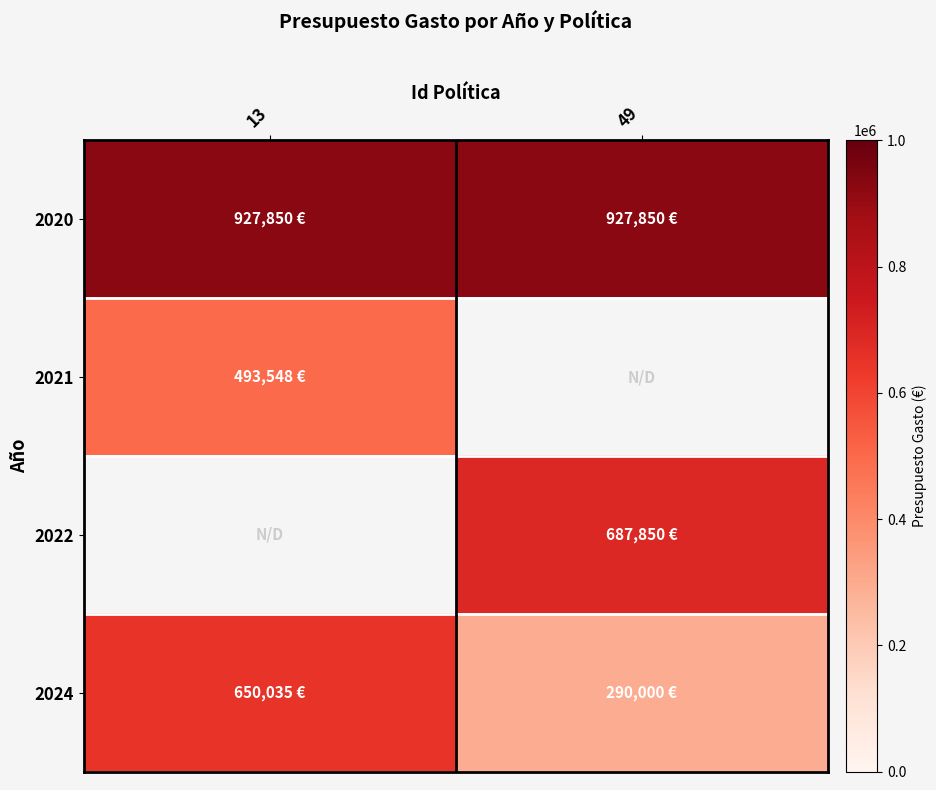

At 13, list the series in order from largest to smallest.

2020, 2024, 2021, 2022